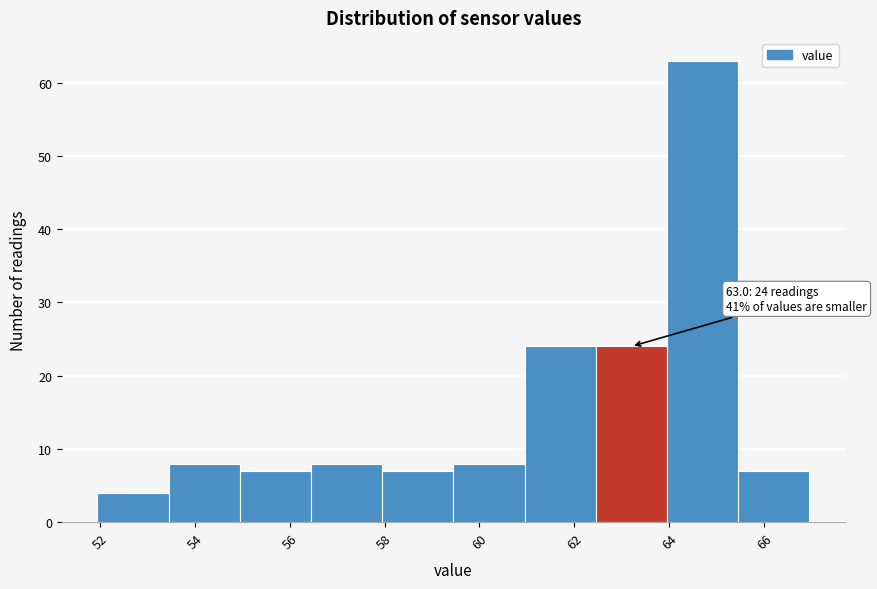

Over which range of the x-axis is the bar tallest?

63.95 to 65.45